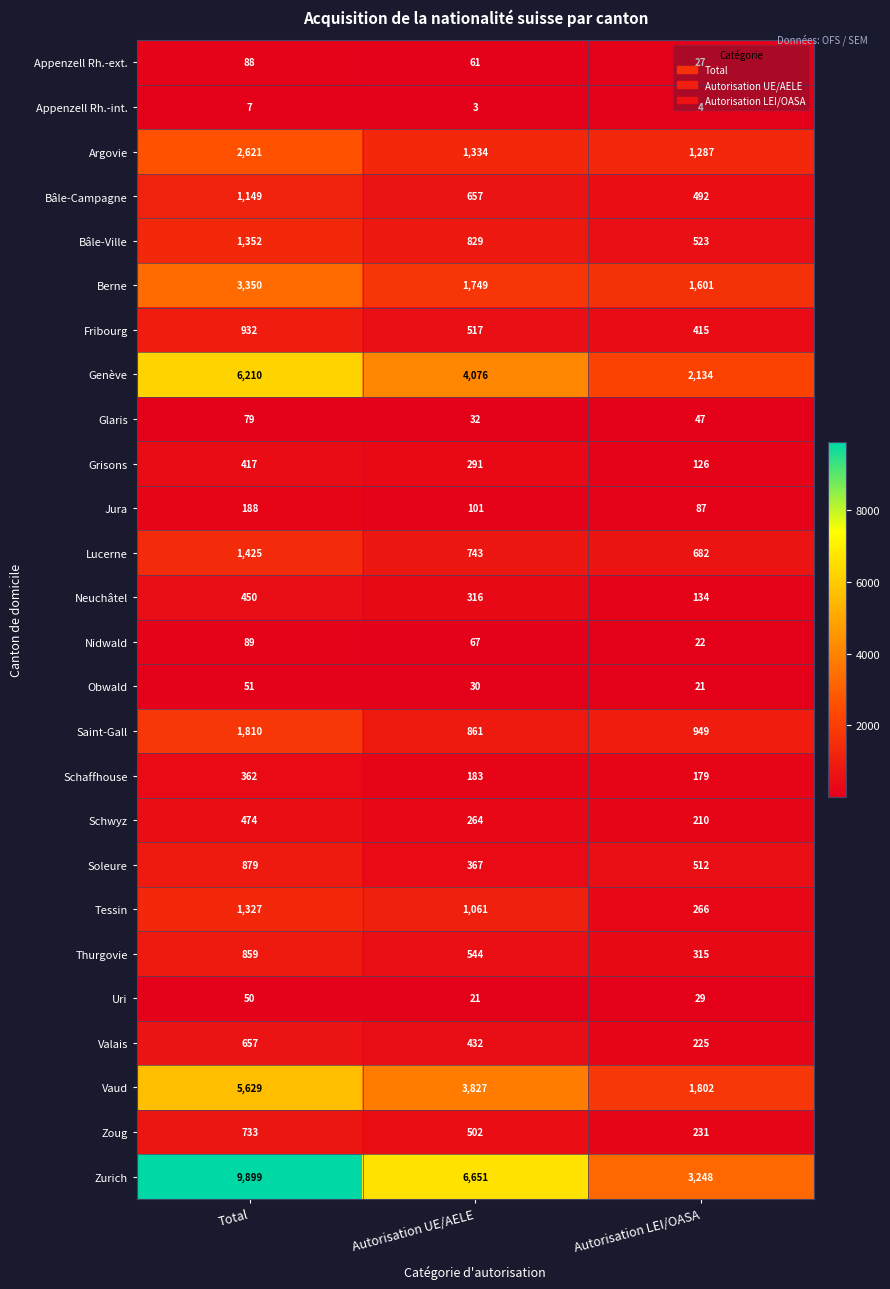

Which series has the widest spread of values?

Zurich